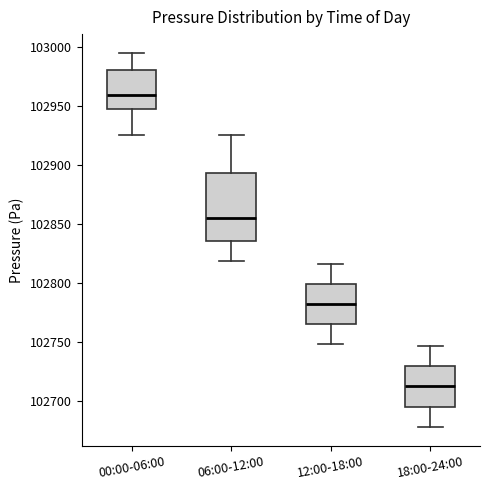

Where does the median line of the box for 18:00-24:00 sit on the y-axis? The values are not printed on the chart, so give them approximately, as read against the axis.

102715